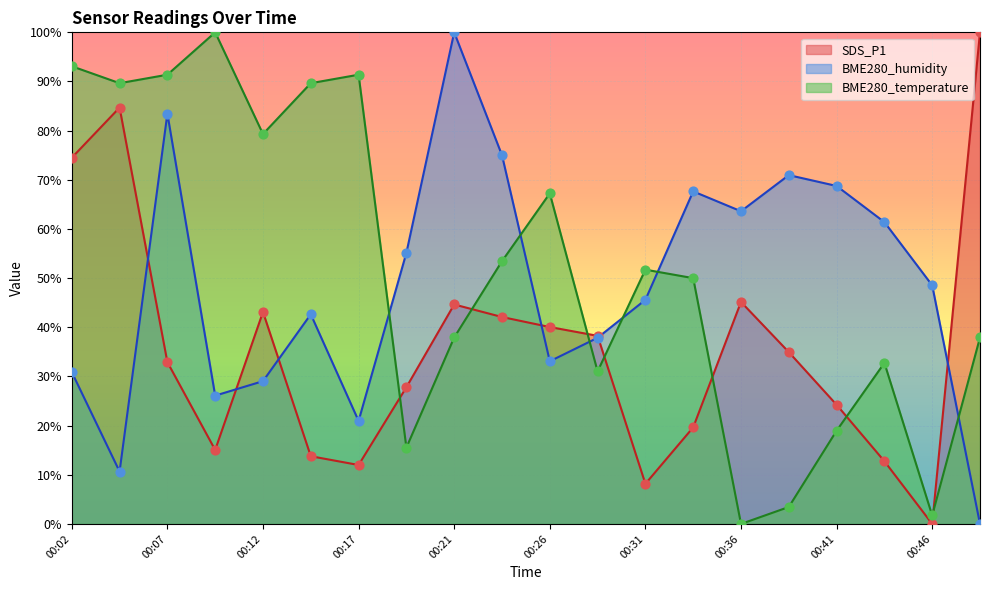

Which series has the largest total across all categories?

BME280_temperature